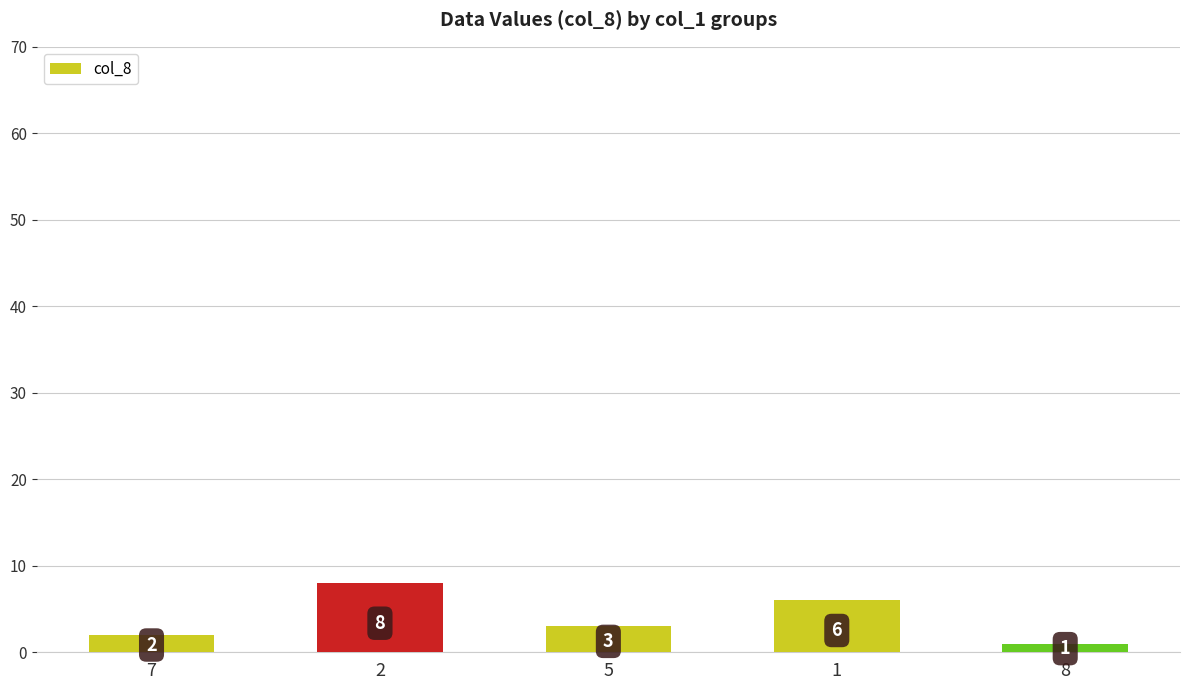

What is the label of the 5th bar from the right?

7